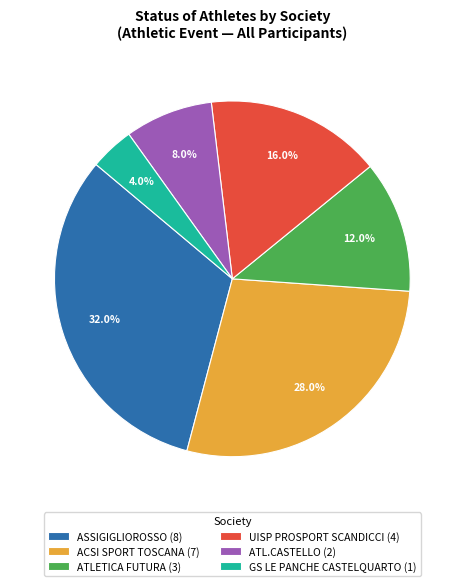

The UISP PROSPORT SCANDICCI slice represents 3% of the pie. True or false?

False